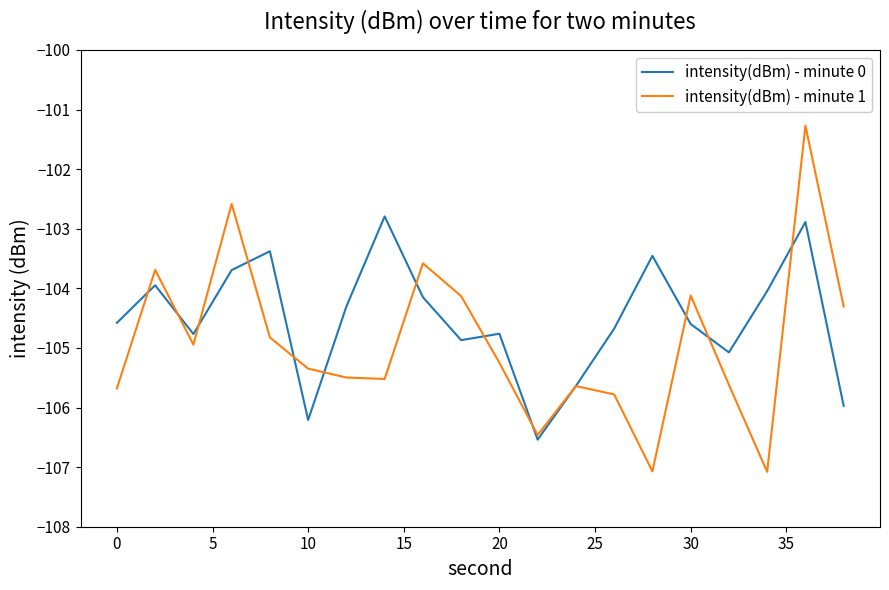

Which series has the largest range (max minus min)?

intensity(dBm) - minute 1